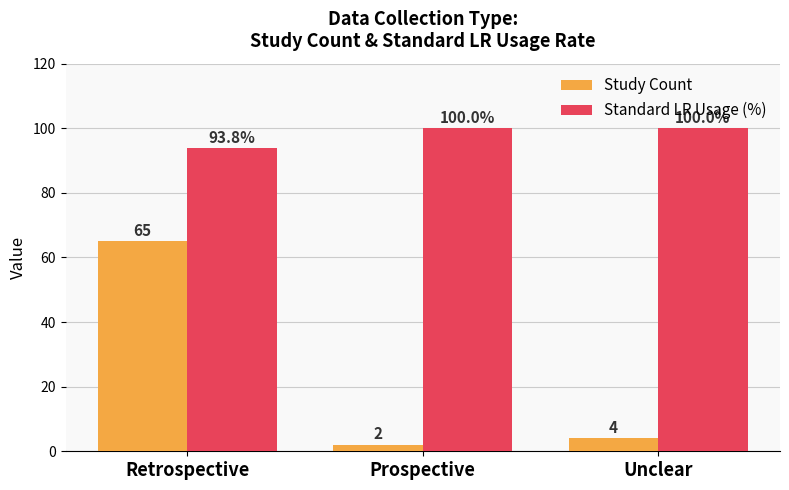

The Study Count series shows 37.9 at Retrospective. True or false?

False